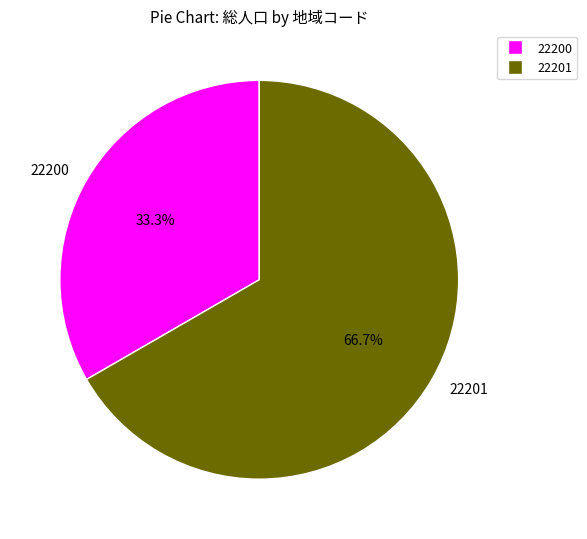

What portion of the pie excludes 22201?

33.3%